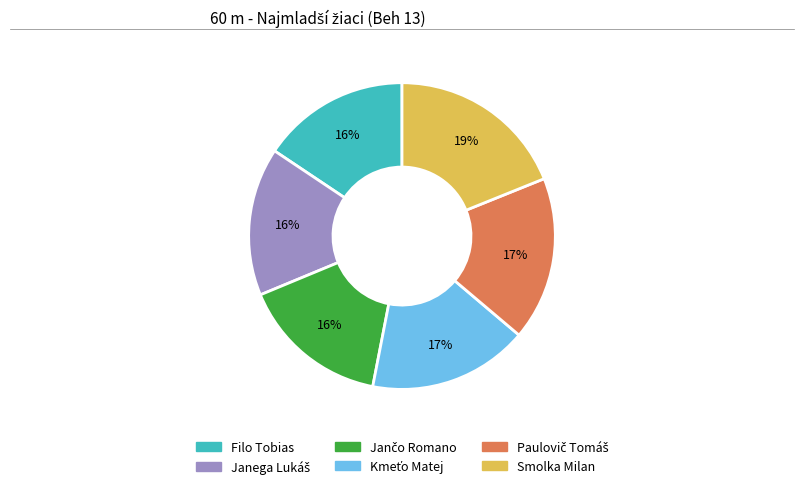

What is the ratio of the value at Filo Tobias to the value at Smolka Milan?

0.8